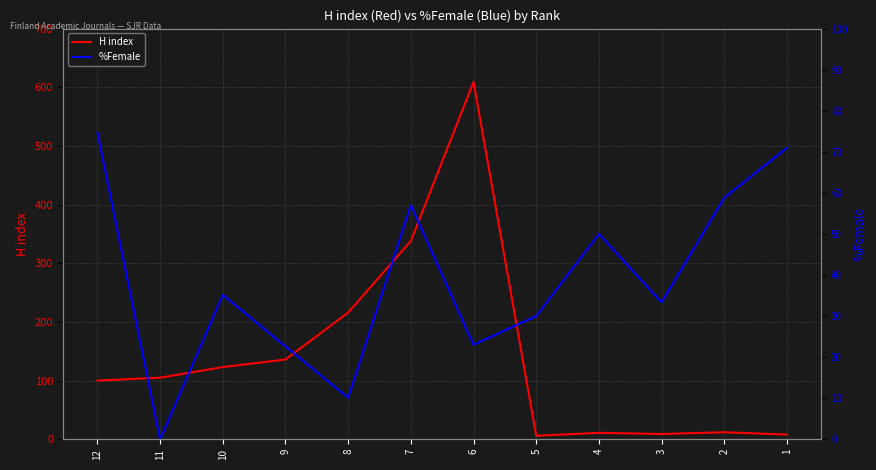

Does the chart display data point markers on the line(s)?

No